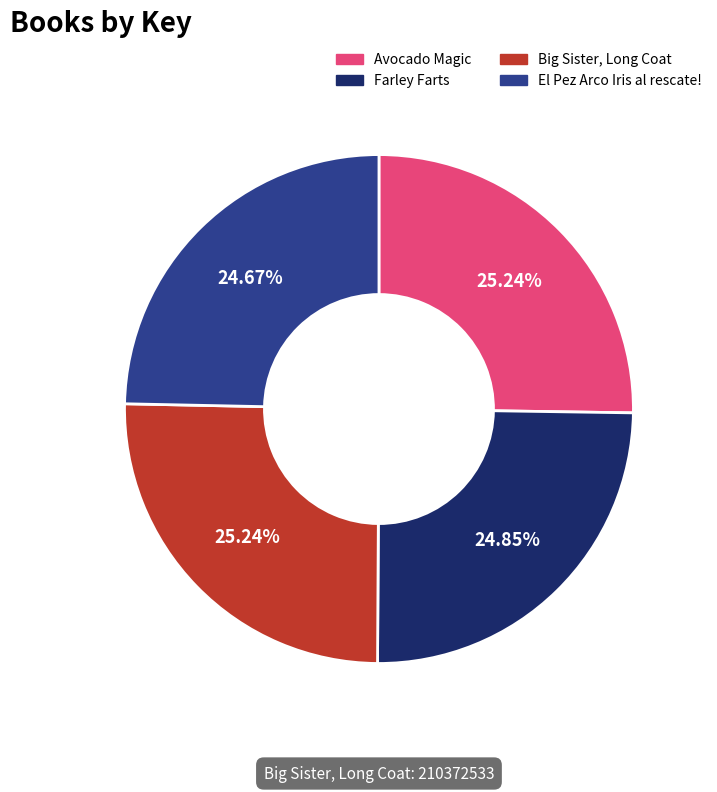

Is there any slice that represents more than half of the pie?

No